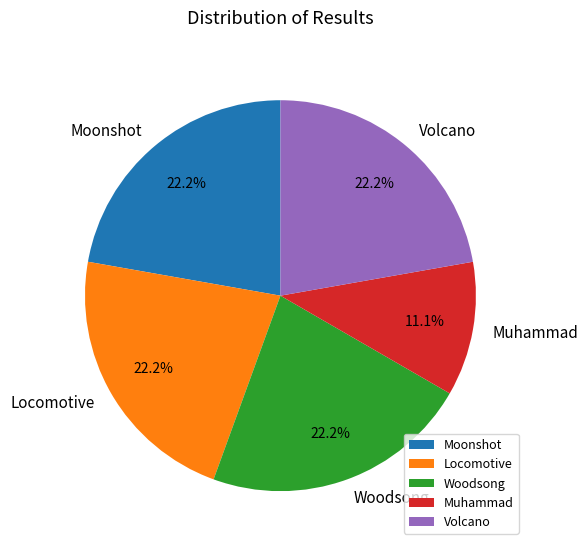

Count the number of slices in the pie.

5